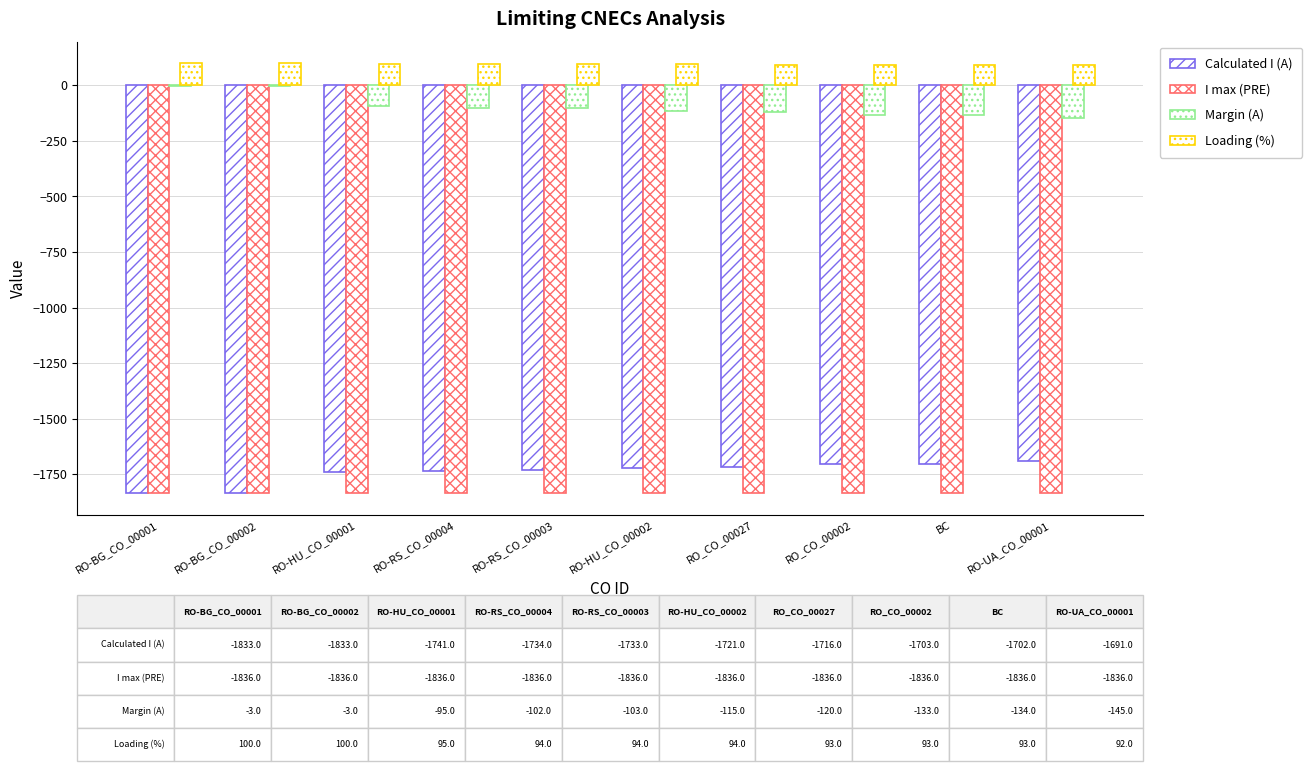

Reading left to right, list all the values displayed in this chart.

Calculated I (A): -1833	-1833	-1741	-1734	-1733	-1721	-1716	-1703	-1702	-1691
I max (PRE): -1836	-1836	-1836	-1836	-1836	-1836	-1836	-1836	-1836	-1836
Margin (A): -3	-3	-95	-102	-103	-115	-120	-133	-134	-145
Loading (%): 100	100	95	94	94	94	93	93	93	92